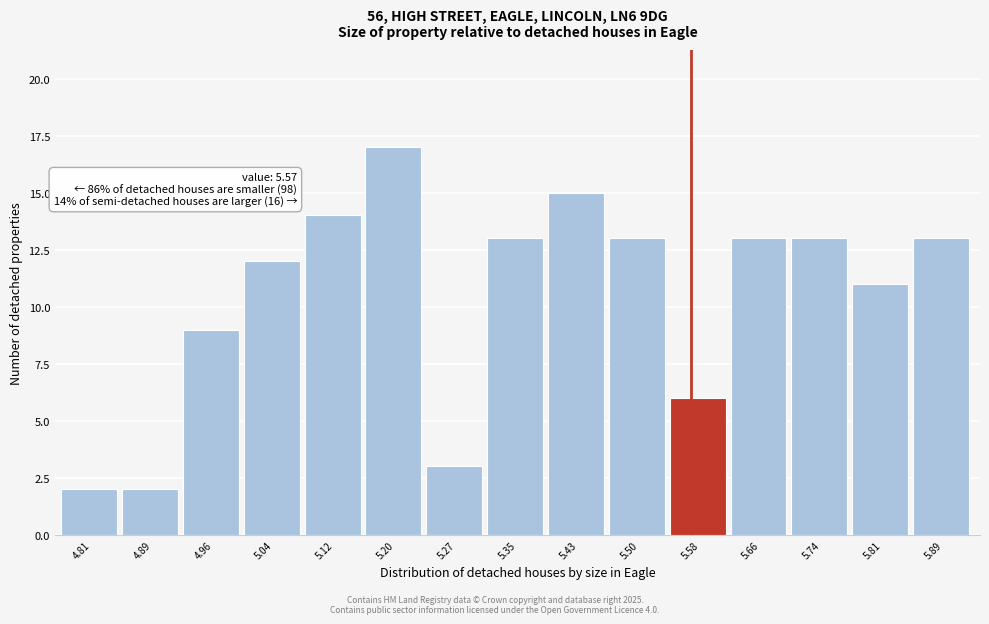

Which range on the x-axis has the tallest bar?

5.16 to 5.23